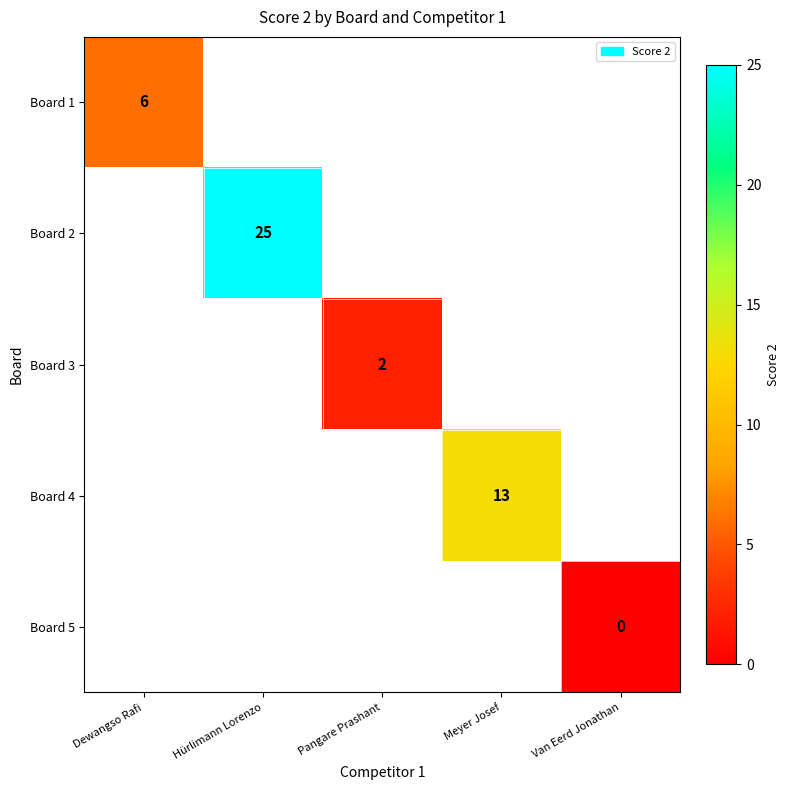

Is it true that Board 4 equals 13 at Meyer Josef?

True